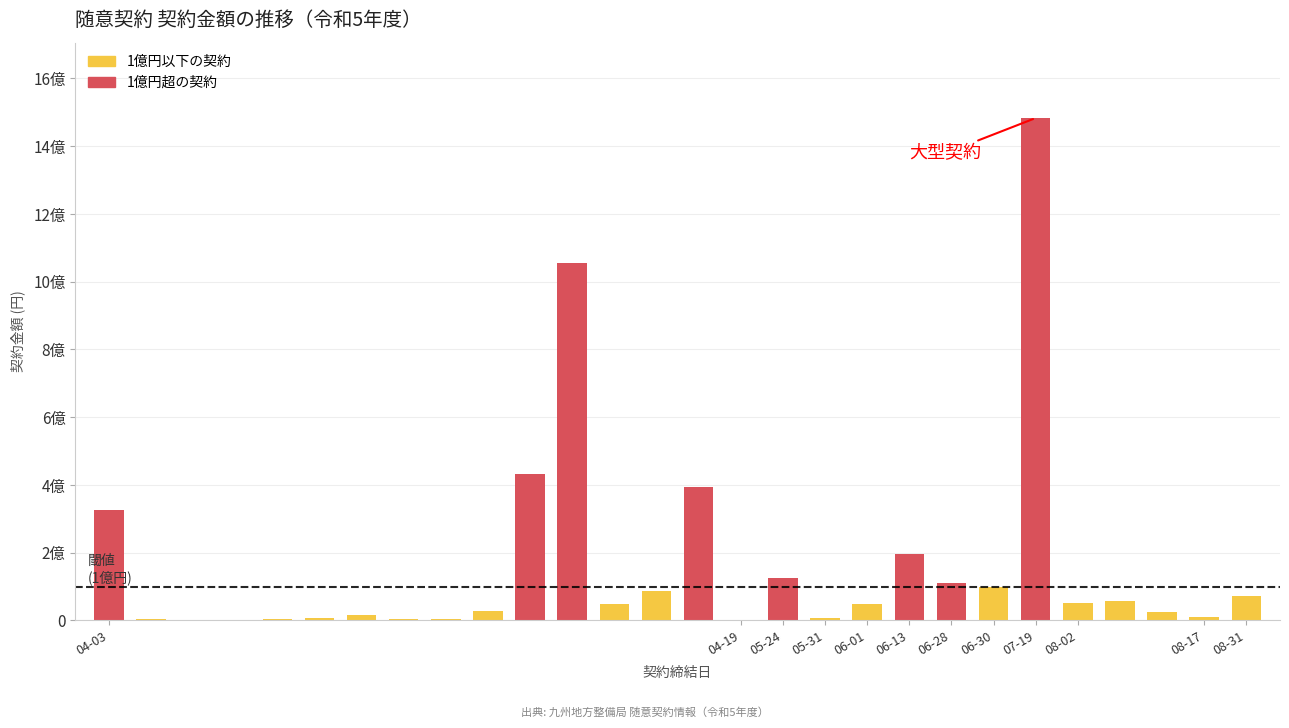

What is the sum of all values?

4700987253